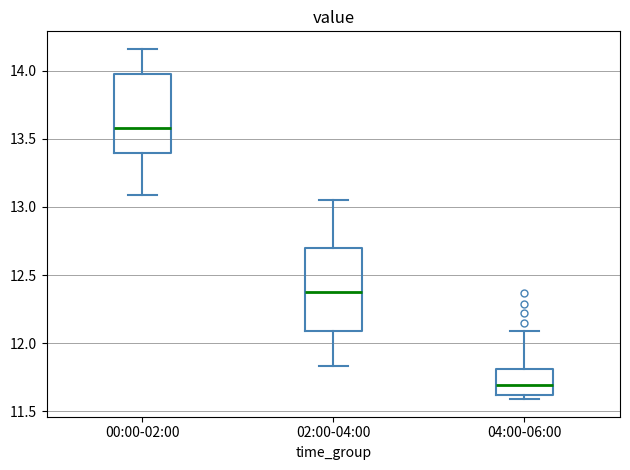

Where does the upper whisker of the box for 00:00-02:00 end on the y-axis? The values are not printed on the chart, so give them approximately, as read against the axis.

14.15